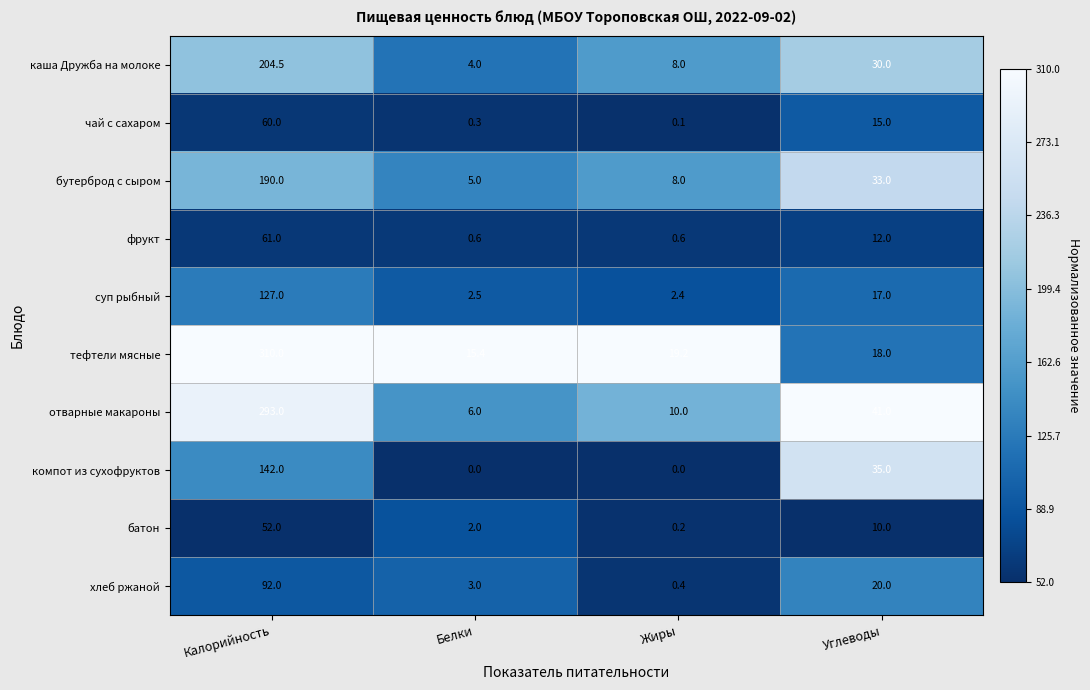

At Калорийность, list the series in order from largest to smallest.

тефтели мясные, отварные макароны, каша Дружба на молоке, бутерброд с сыром, компот из сухофруктов, суп рыбный, хлеб ржаной, фрукт, чай с сахаром, батон